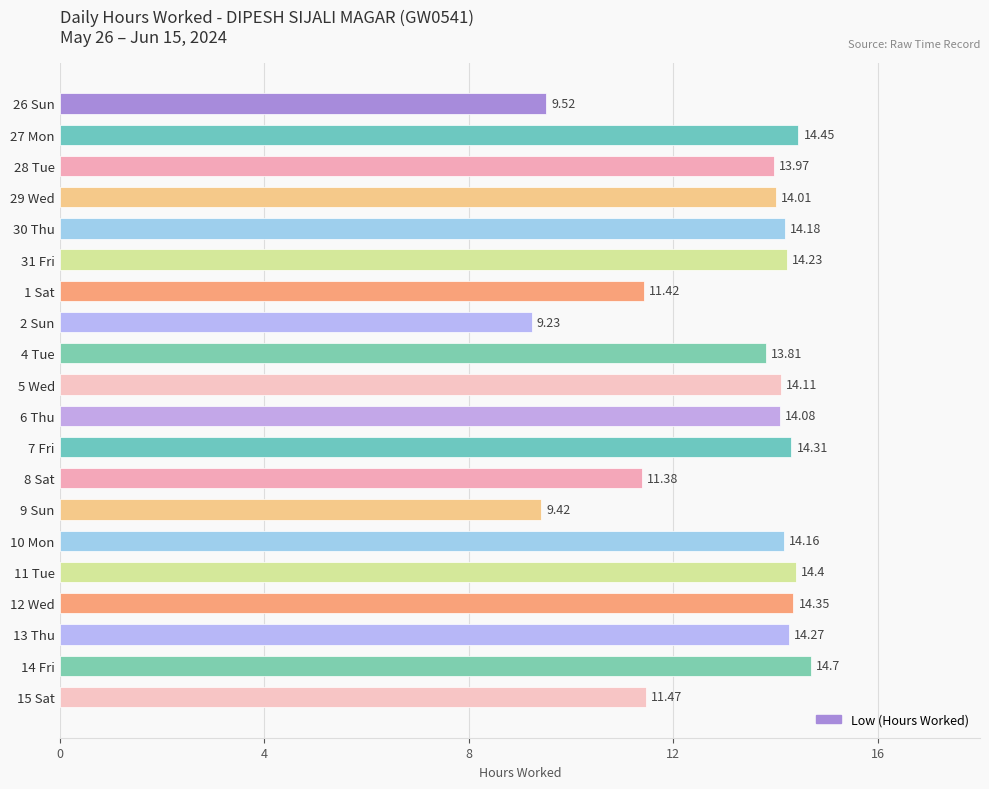

The value at 4 Tue is 13.8. True or false?

True